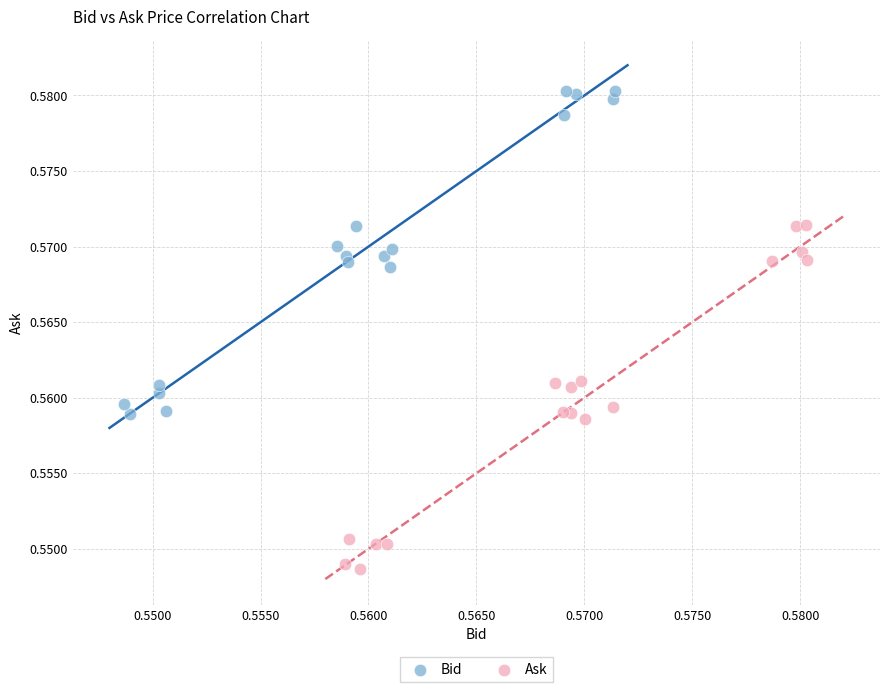

Which series reaches the maximum Y coordinate?

Bid